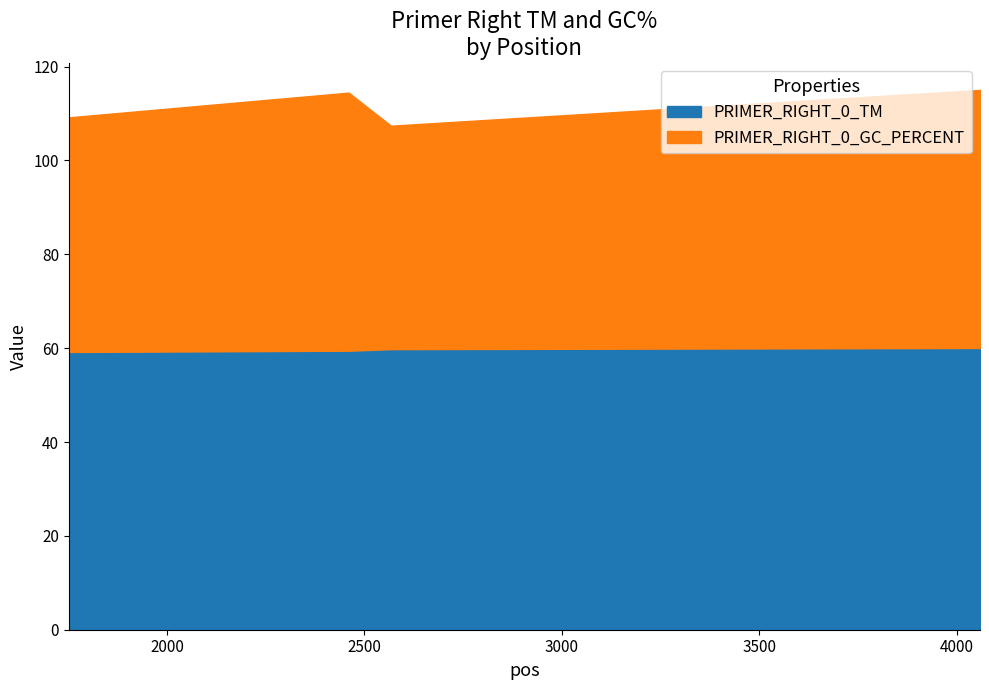

What is the maximum value for PRIMER_RIGHT_0_TM?

60.0